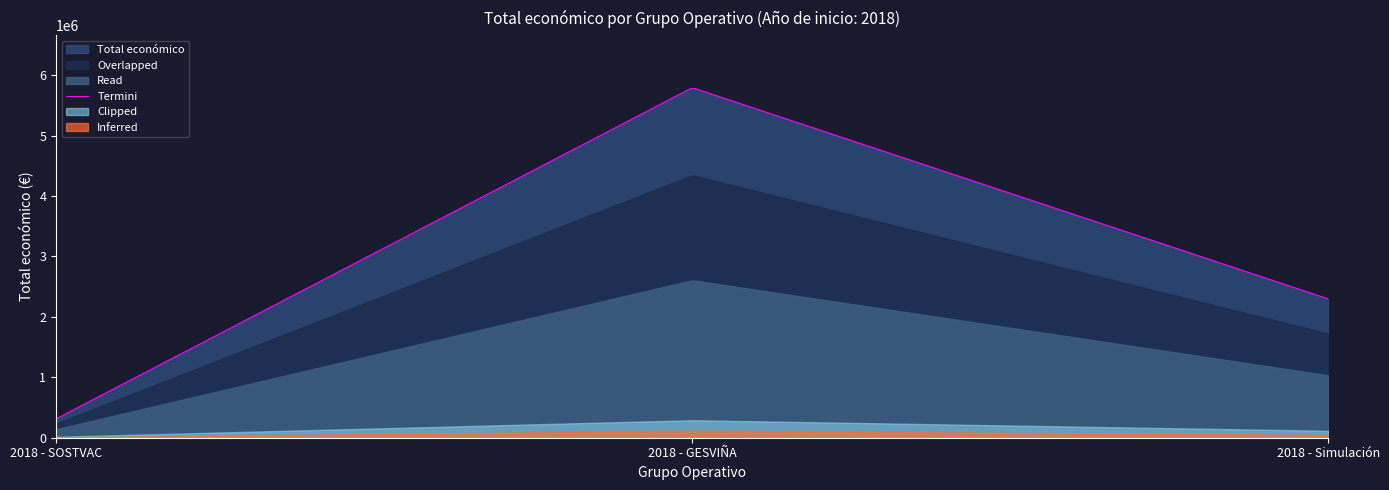

How many data points are above 2296067?

1